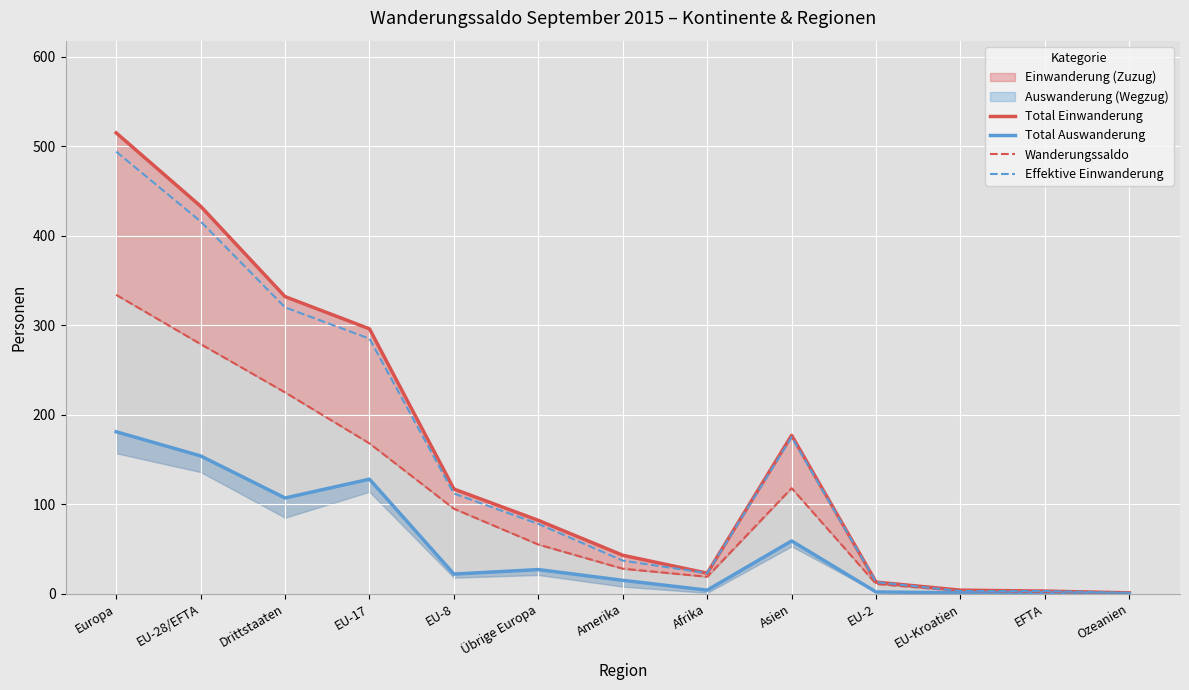

Between Europa and EU-28/EFTA, which is larger?

Europa